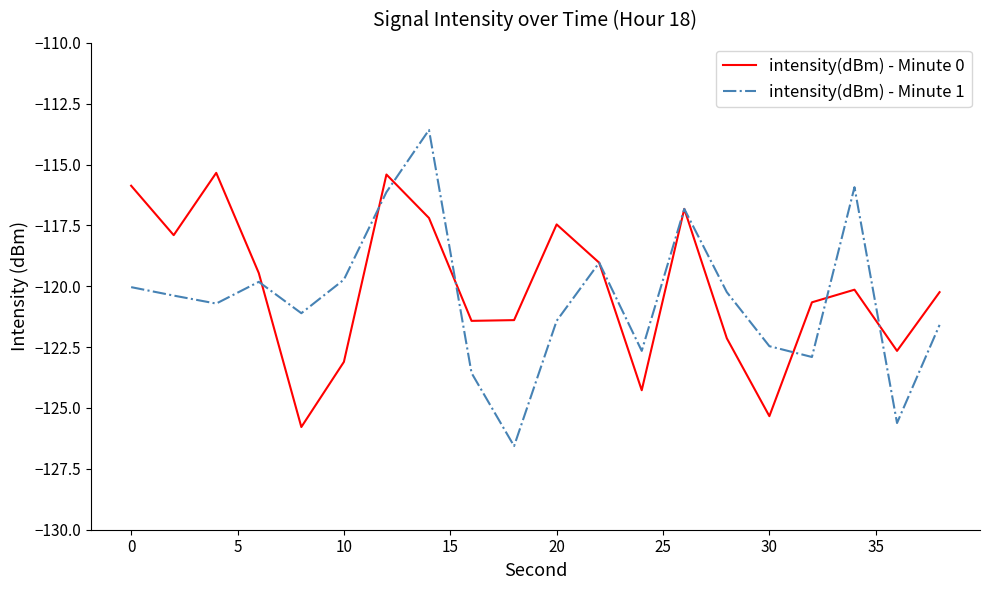

How many lines are shown in the chart?

2